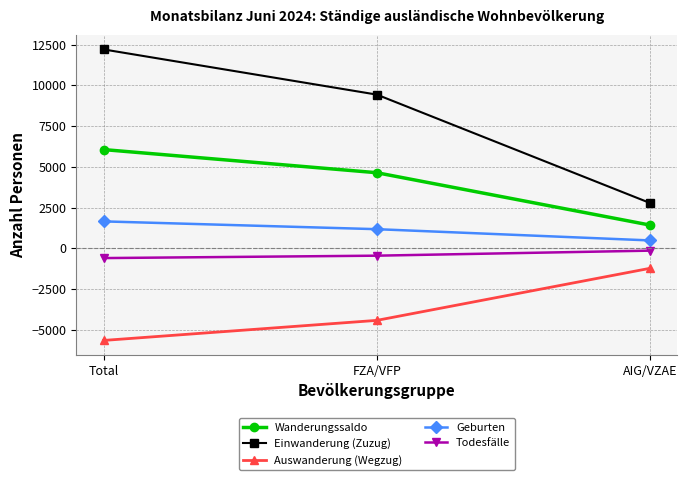

True or false: Geburten has a value of 479 at AIG/VZAE.

True